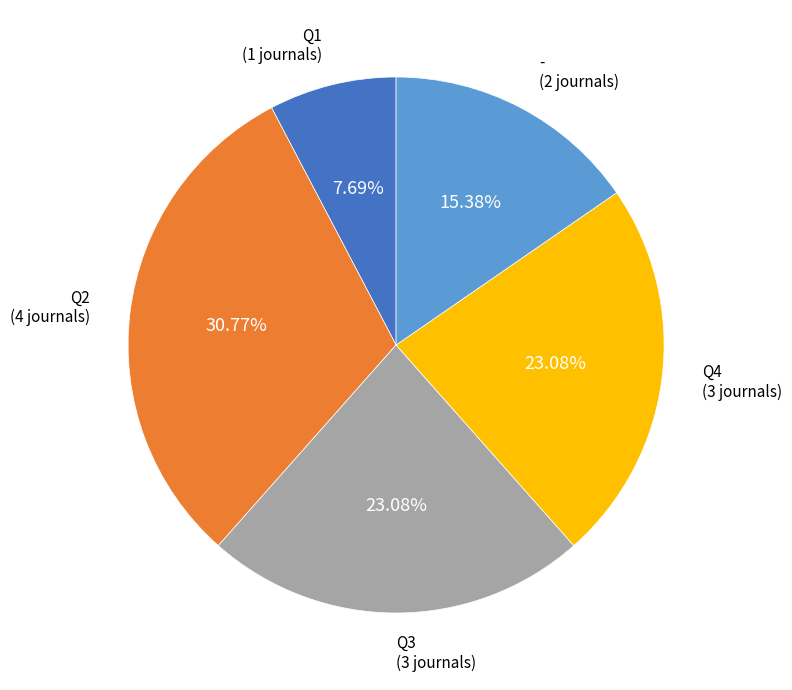

Is there a majority slice in this chart?

No